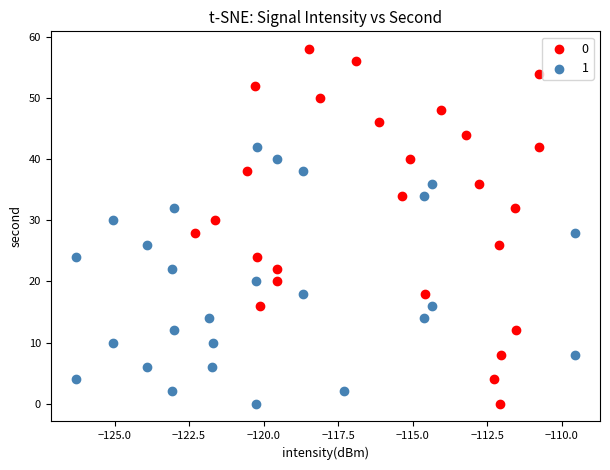

Which series has the widest spread of Y values?

0